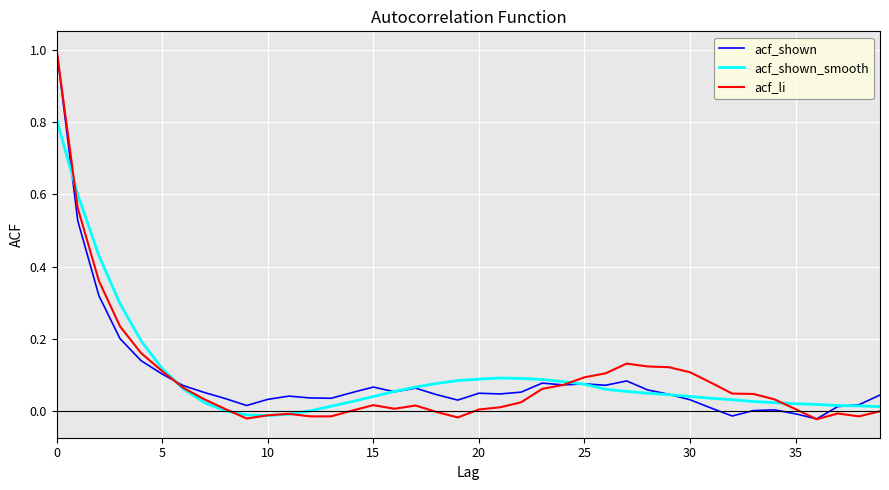

What is the sum of all acf_shown_smooth values?

3.8